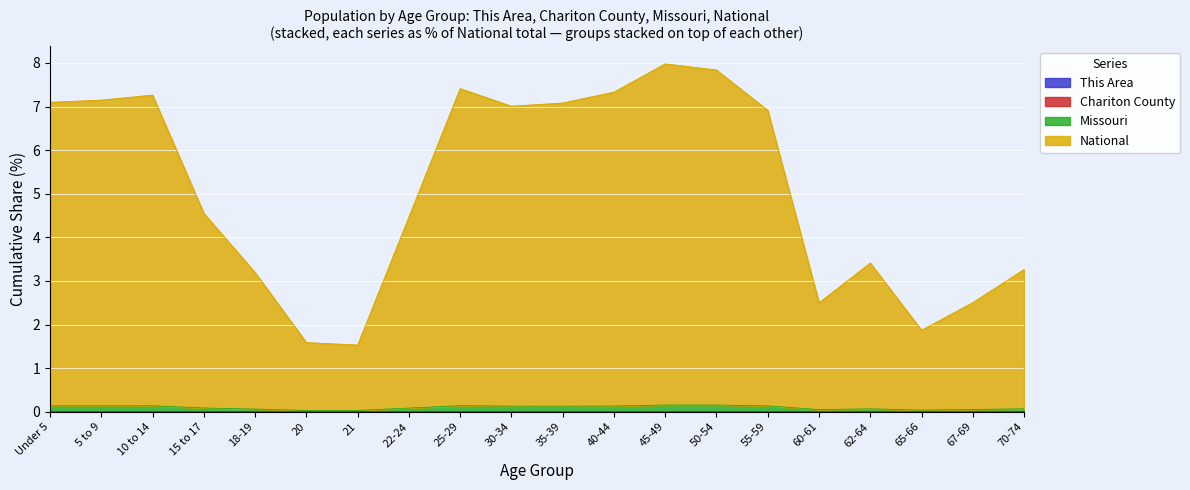

What is the total value across all series at 50-54?

7.8